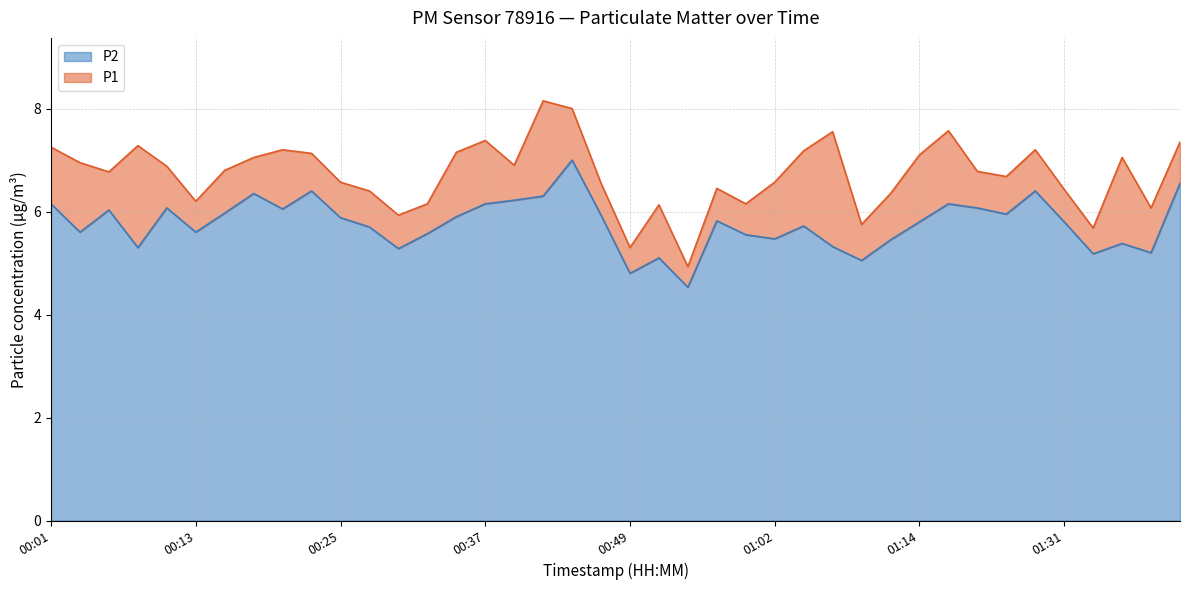

At which category does P1 reach its first local valley?

00:06